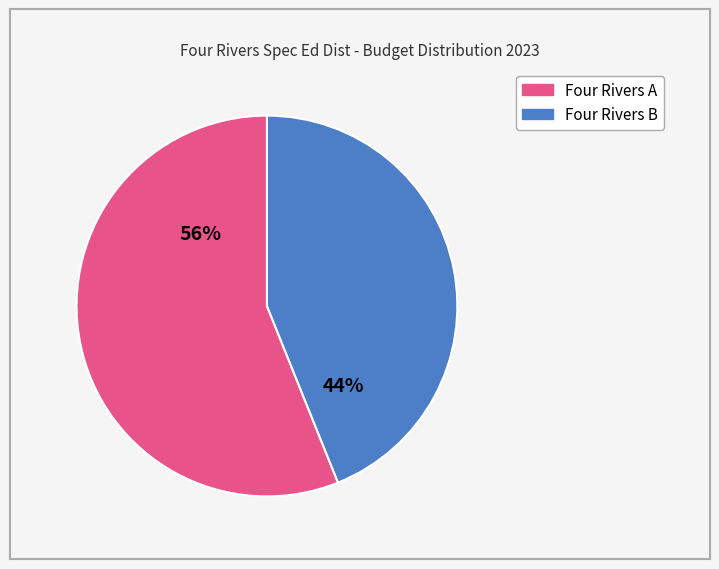

To the nearest percent, what is the average slice percentage?

50%